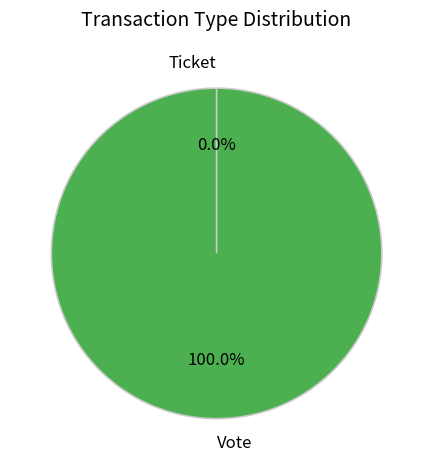

To the nearest percent, what is the difference between the largest and smallest slice percentages?

100%